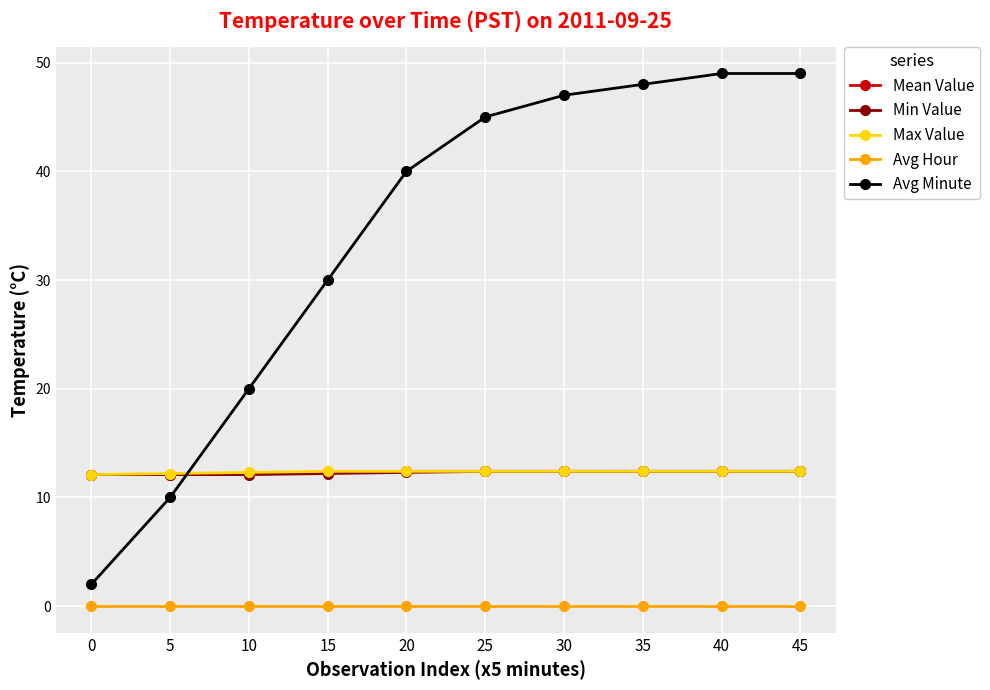

What are all the series names shown in the legend?

Mean Value, Min Value, Max Value, Avg Hour, Avg Minute